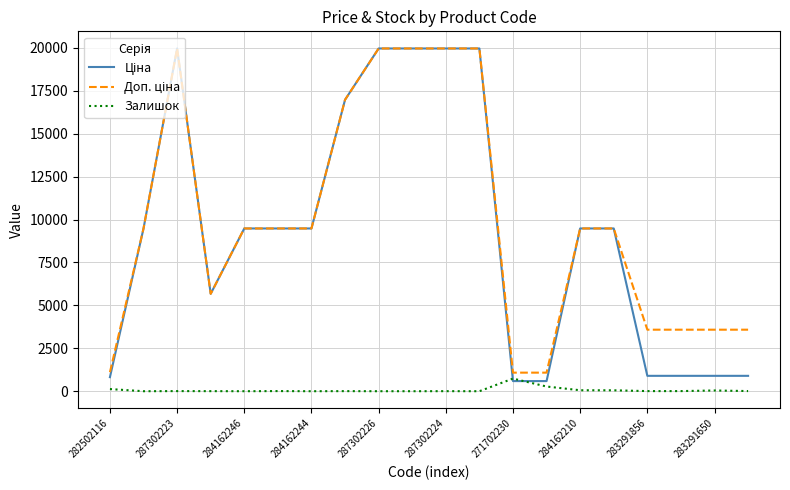

How many interior local valleys does the Залишок series have?

4